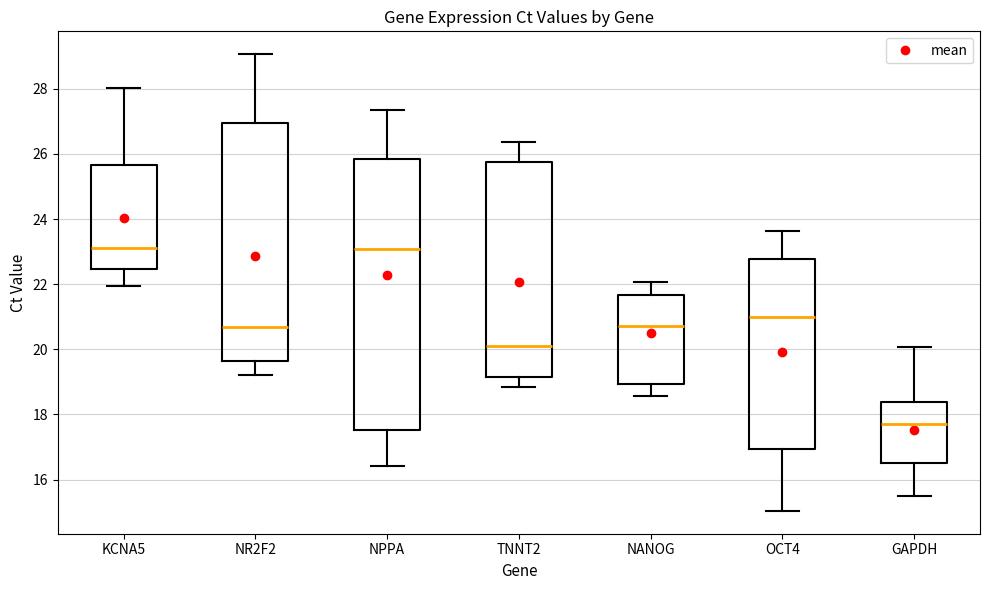

Where does the median line of the box for KCNA5 sit on the y-axis? The values are not printed on the chart, so give them approximately, as read against the axis.

23.2